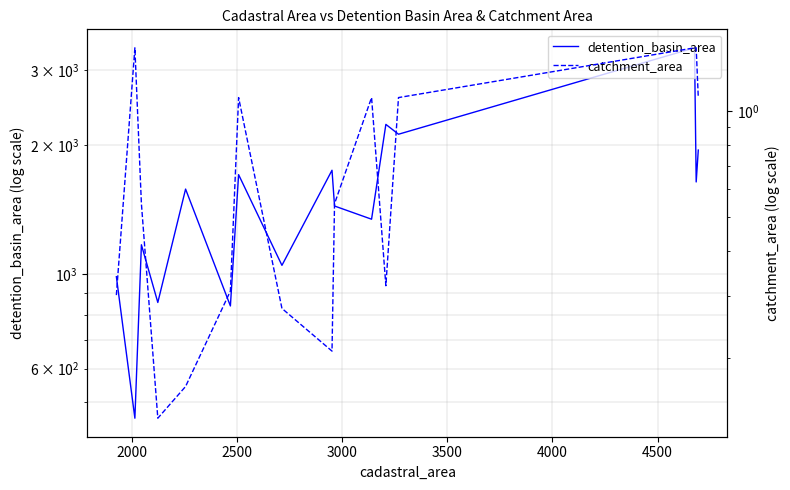

Reading left to right, list all the values displayed in this chart.

detention_basin_area: 985.0	459.0	1170.0	857.0	1580.0	841.0	1708.0	1047.0	1749.0	1442.0	1343.0	2240.0	2124.0	3385.0	1642.0	1950.0
catchment_area: 0.3	1.5	0.5	0.1	0.2	0.3	1.1	0.3	0.2	0.5	1.1	0.3	1.1	1.5	1.5	1.1